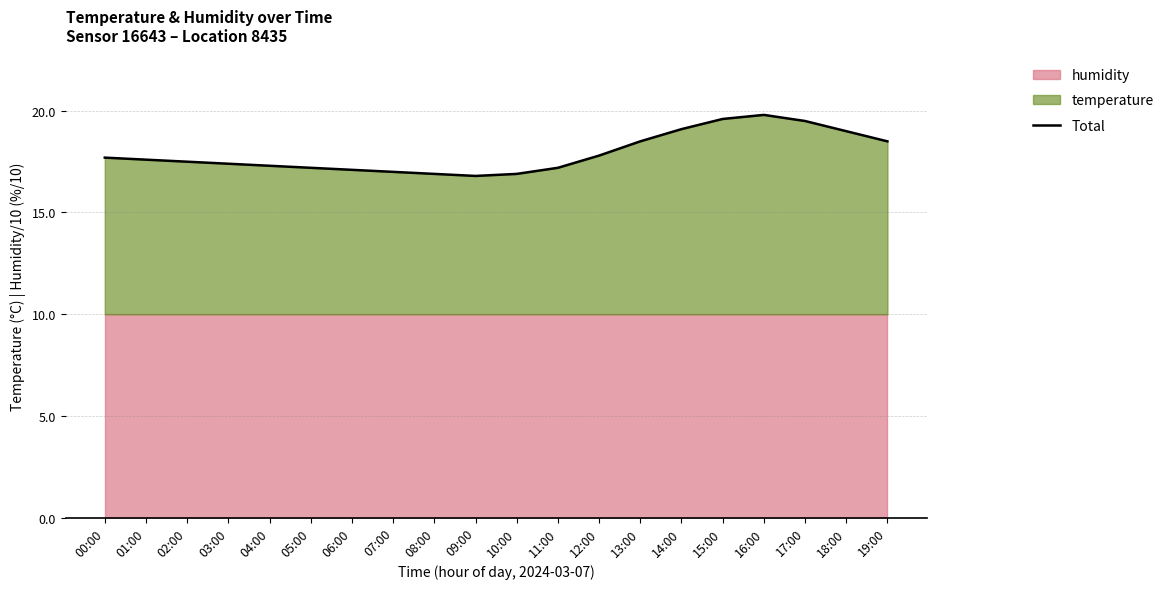

What position from the left is 04:00?

5